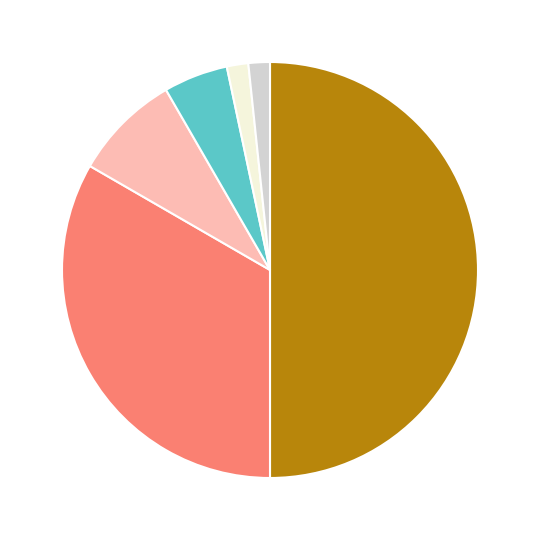

How many segments does this pie chart have?

6